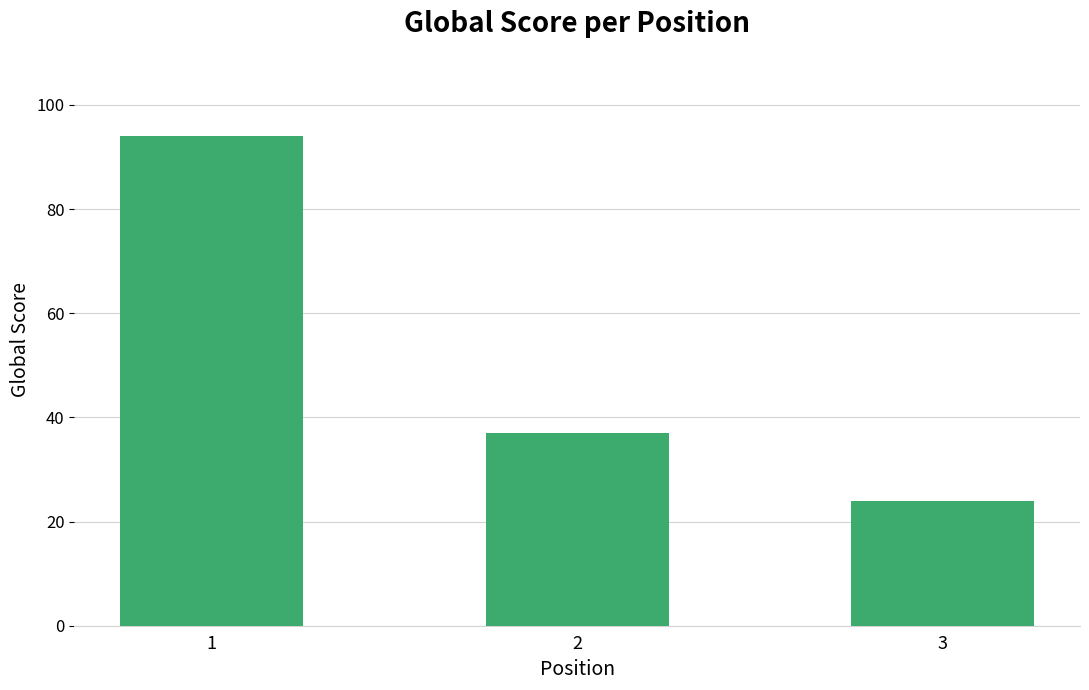

Count the values in the range 24 to 94.

3